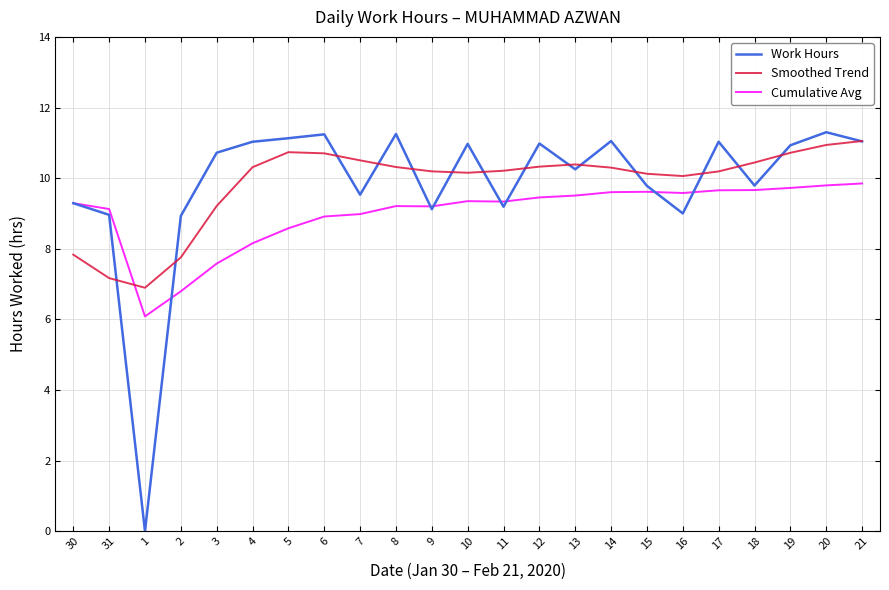

What is the highest value of the Work Hours series?

11.3